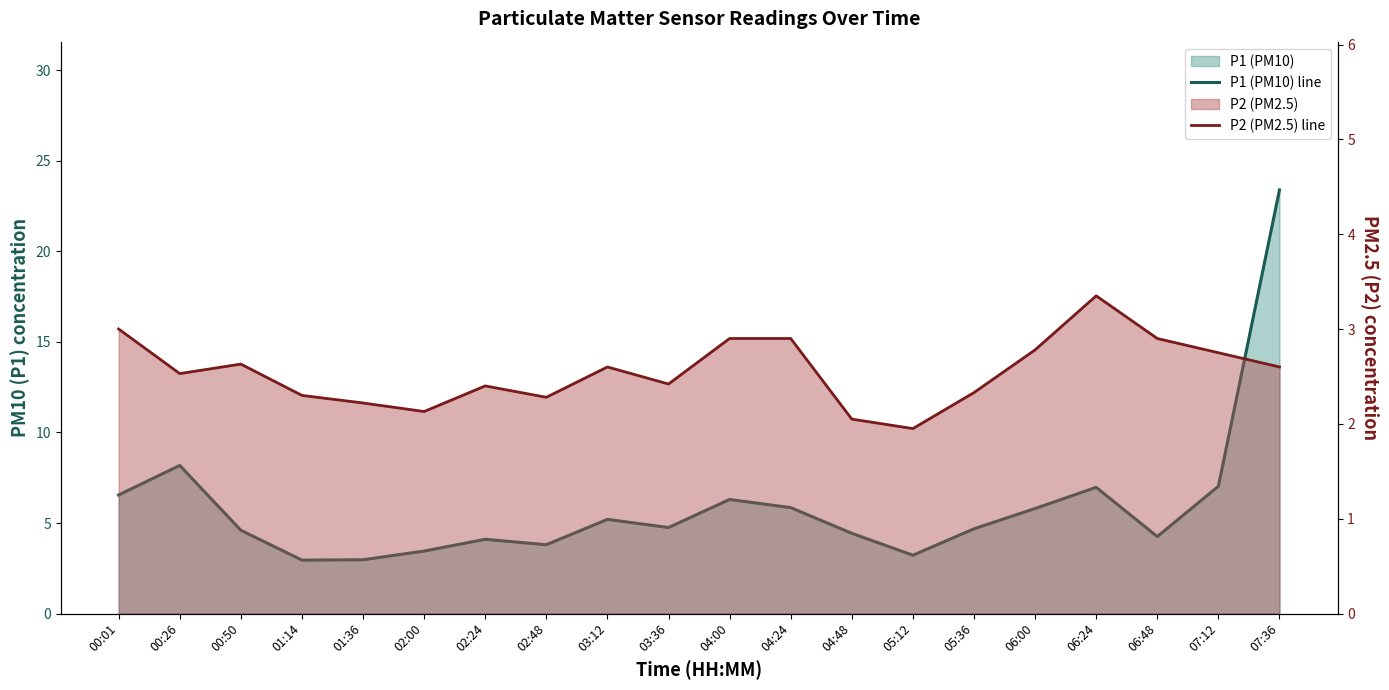

True or false: P1 (PM10) line and P2 (PM2.5) line cross at least once.

False